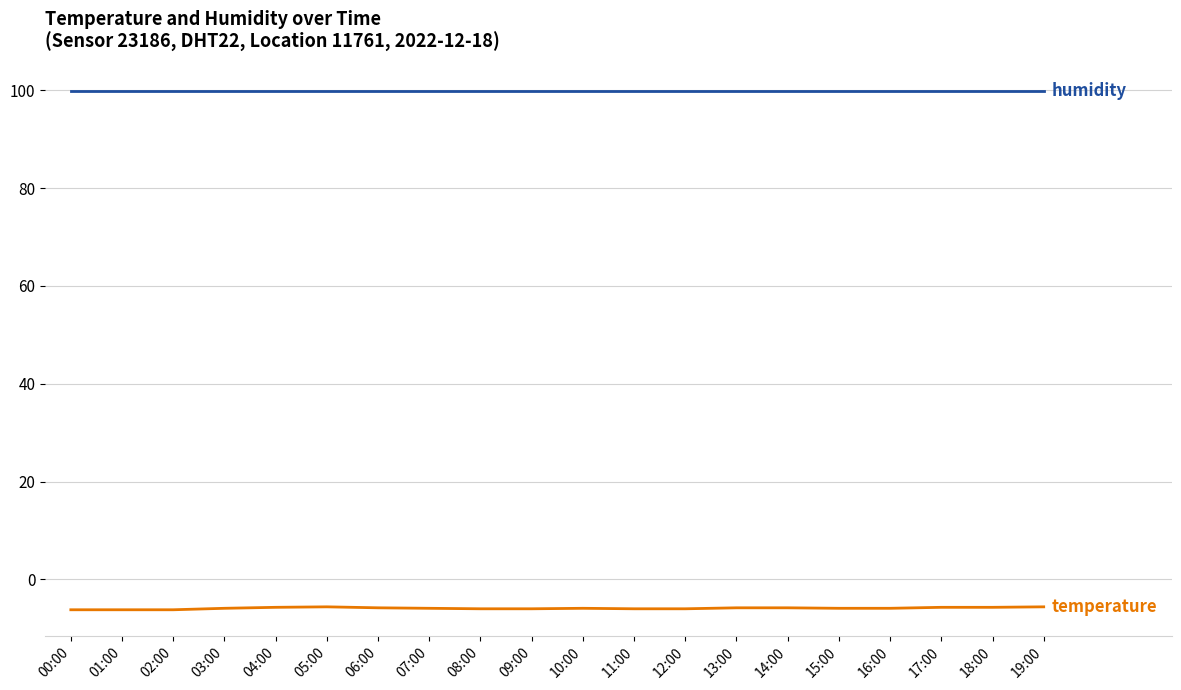

What is the minimum value shown in the chart?

-6.2